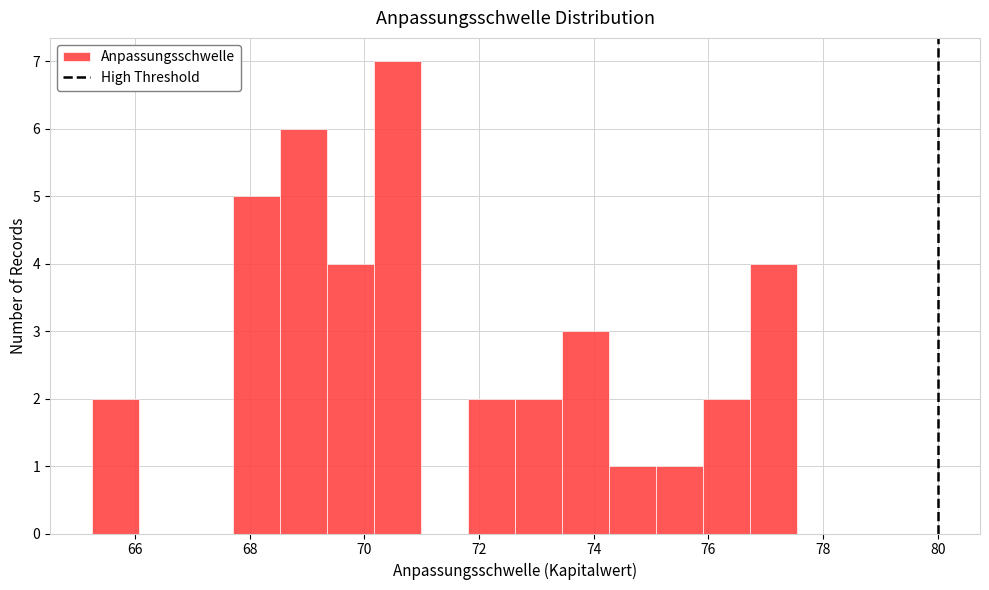

Reading left to right, transcribe this chart: for each bar, give the range it covers on the x-axis and its height. Neither the bar edges nor the heights are printed on the chart, so give them approximately, as read against the axes.

65.2 to 66.0: 2
66.0 to 66.8: 0
66.8 to 67.8: 0
67.8 to 68.6: 5
68.6 to 69.4: 6
69.4 to 70.2: 4
70.2 to 71.0: 7
71.0 to 71.8: 0
71.8 to 72.6: 2
72.6 to 73.4: 2
73.4 to 74.2: 3
74.2 to 75.0: 1
75.0 to 76.0: 1
76.0 to 76.8: 2
76.8 to 77.6: 4